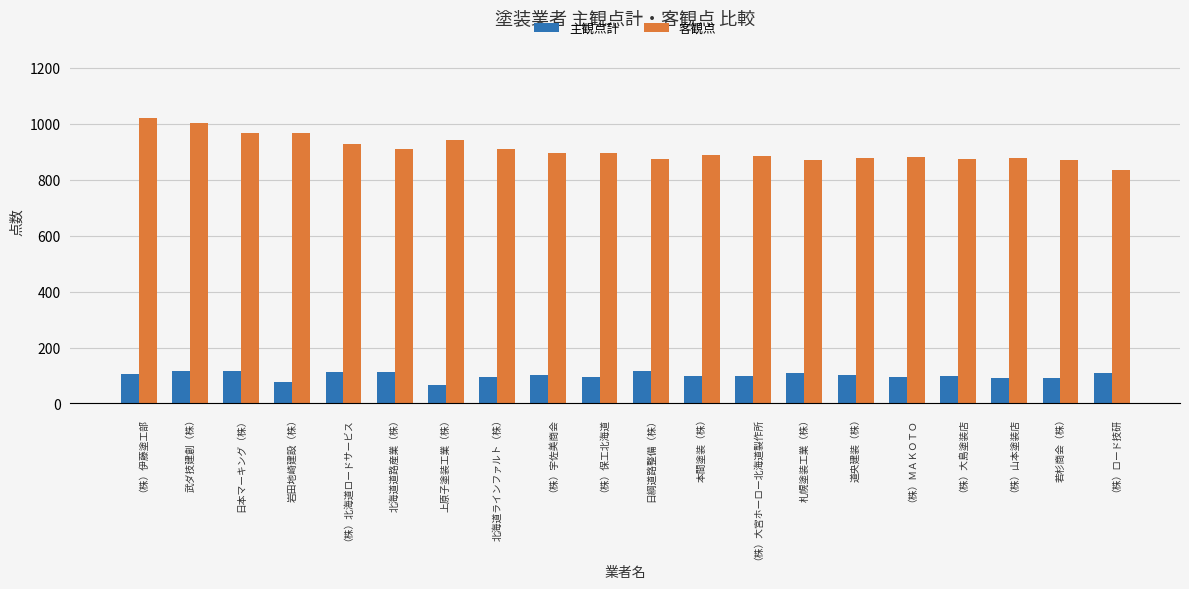

At which label does 客観点 reach its minimum?

（株）ロード技研